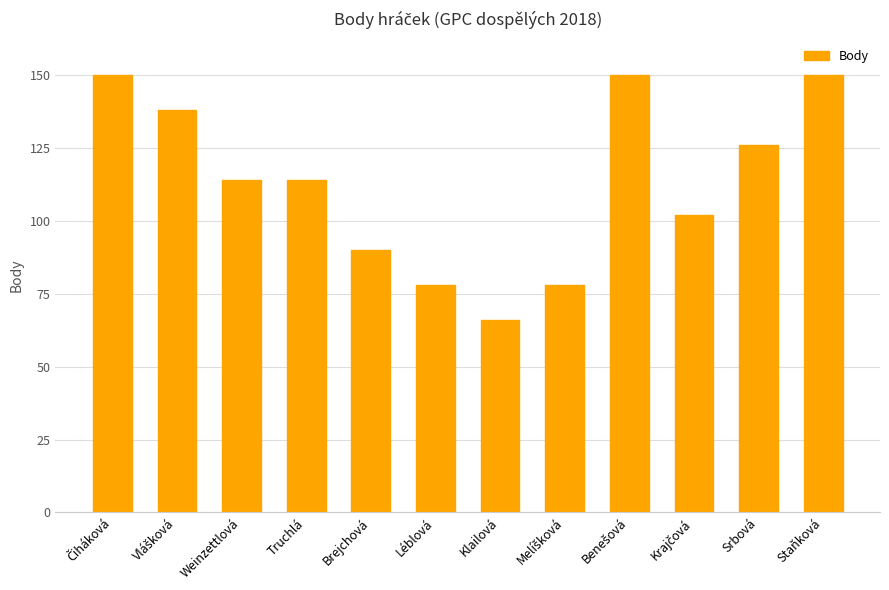

What is the minimum value shown in the chart?

66